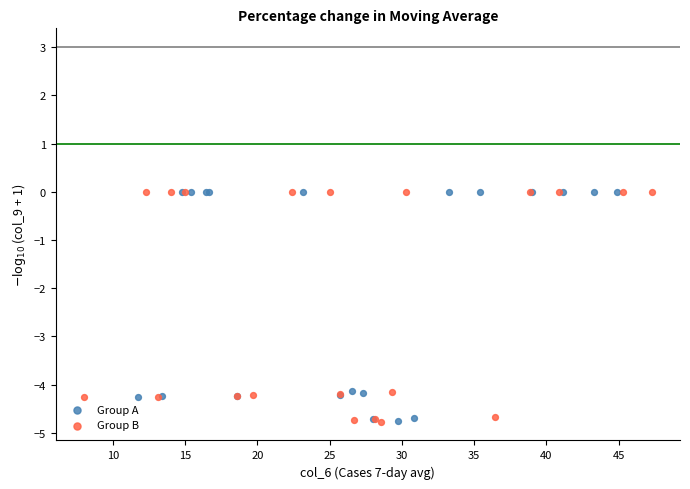

Which series has the widest spread of Y values?

Group B